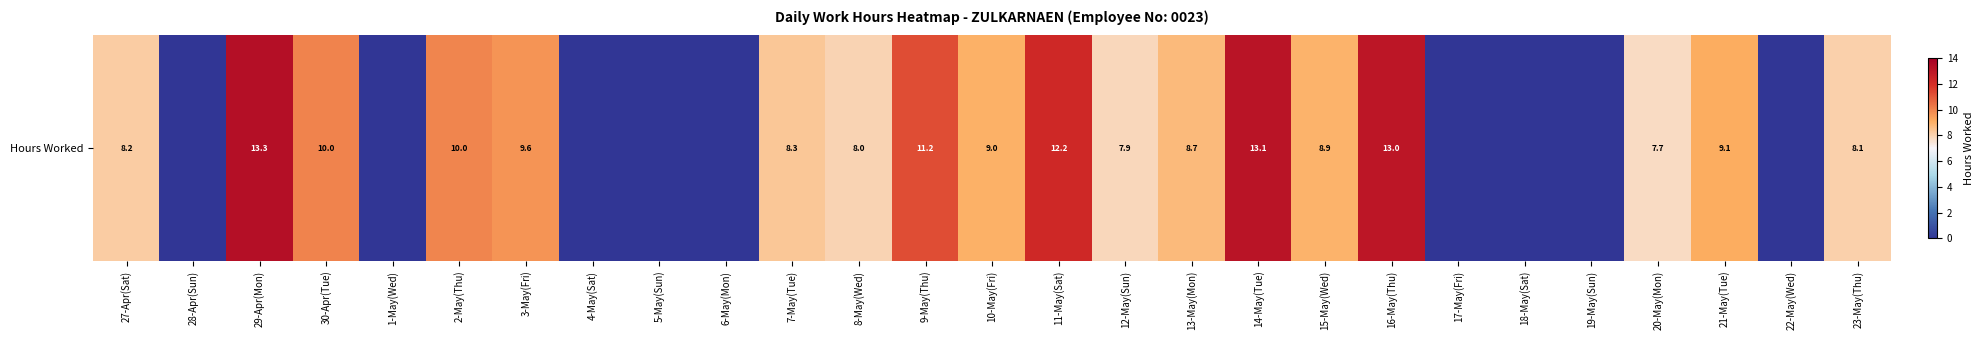

Rank the categories by value from highest to lowest.

29-Apr(Mon), 14-May(Tue), 16-May(Thu), 11-May(Sat), 9-May(Thu), 30-Apr(Tue), 2-May(Thu), 3-May(Fri), 21-May(Tue), 10-May(Fri), 15-May(Wed), 13-May(Mon), 7-May(Tue), 27-Apr(Sat), 23-May(Thu), 8-May(Wed), 12-May(Sun), 20-May(Mon), 28-Apr(Sun), 1-May(Wed), 4-May(Sat), 5-May(Sun), 6-May(Mon), 17-May(Fri), 18-May(Sat), 19-May(Sun), 22-May(Wed)